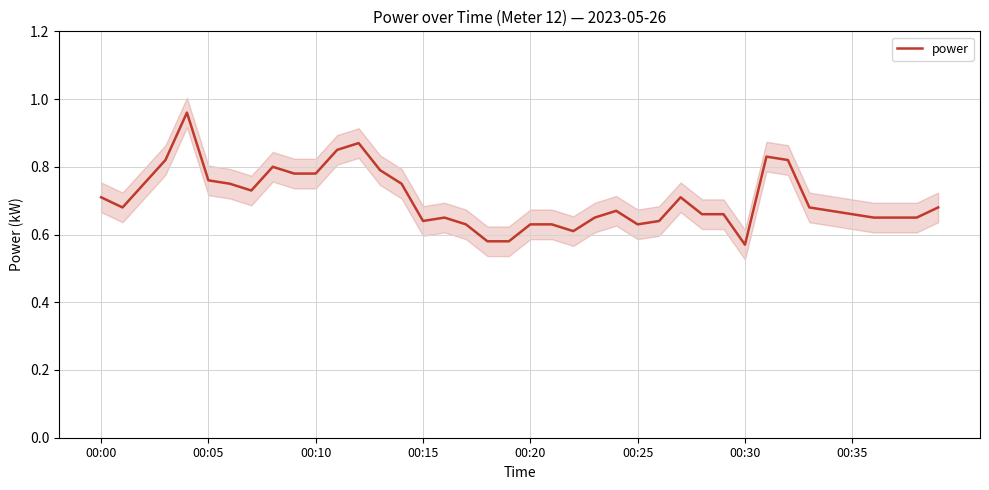

True or false: the data shows 0.6 at 22.

True